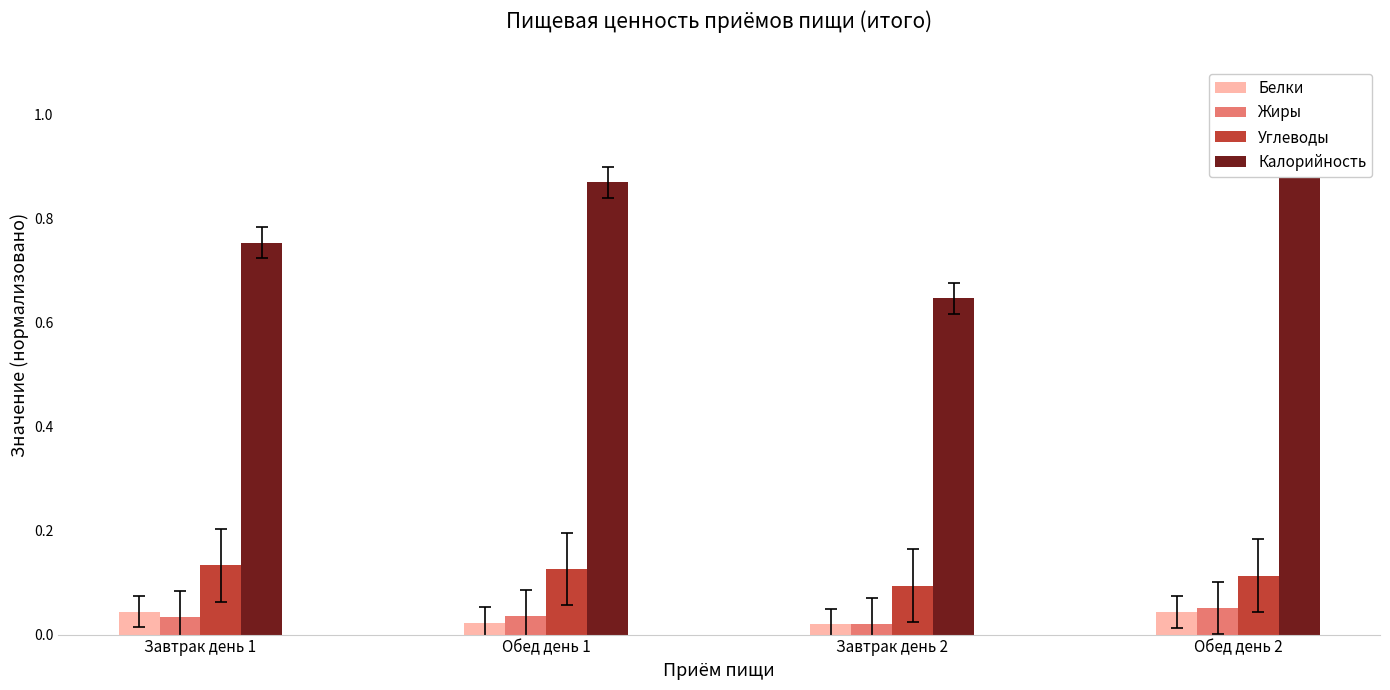

At Обед день 2, list the series in order from smallest to largest.

Белки, Жиры, Углеводы, Калорийность